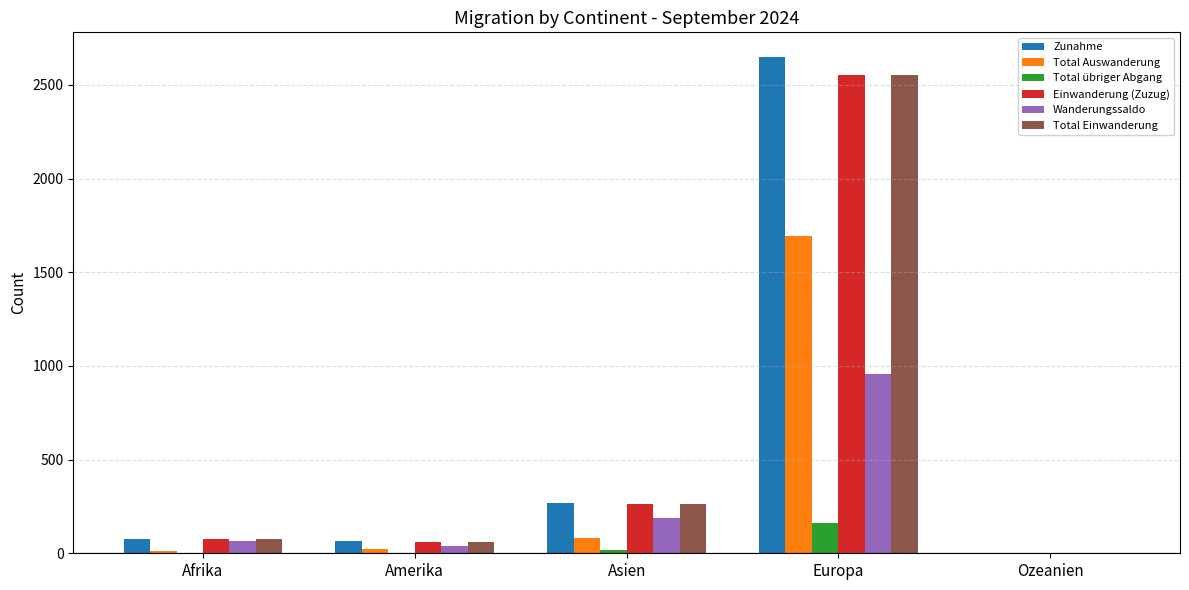

What is the sum of all Total Auswanderung values?

1811